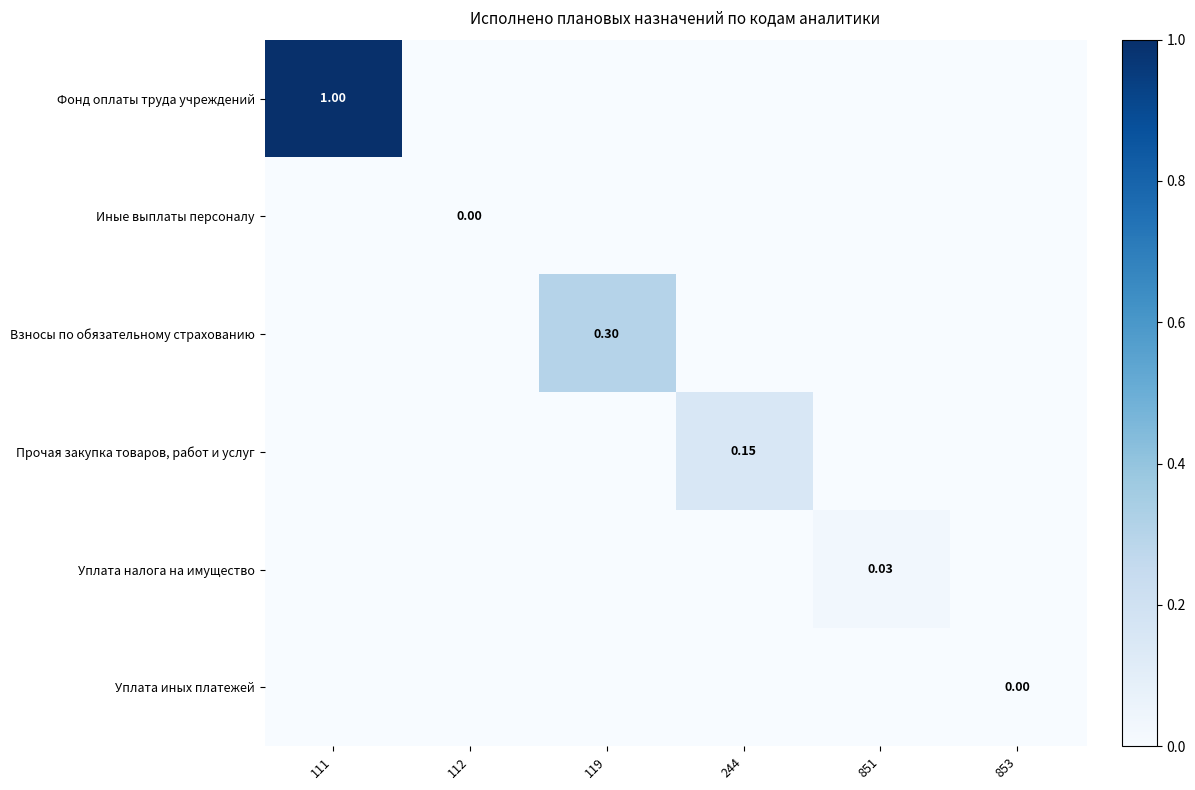

The Уплата налога на имущество series shows 0.0 at 244. True or false?

True